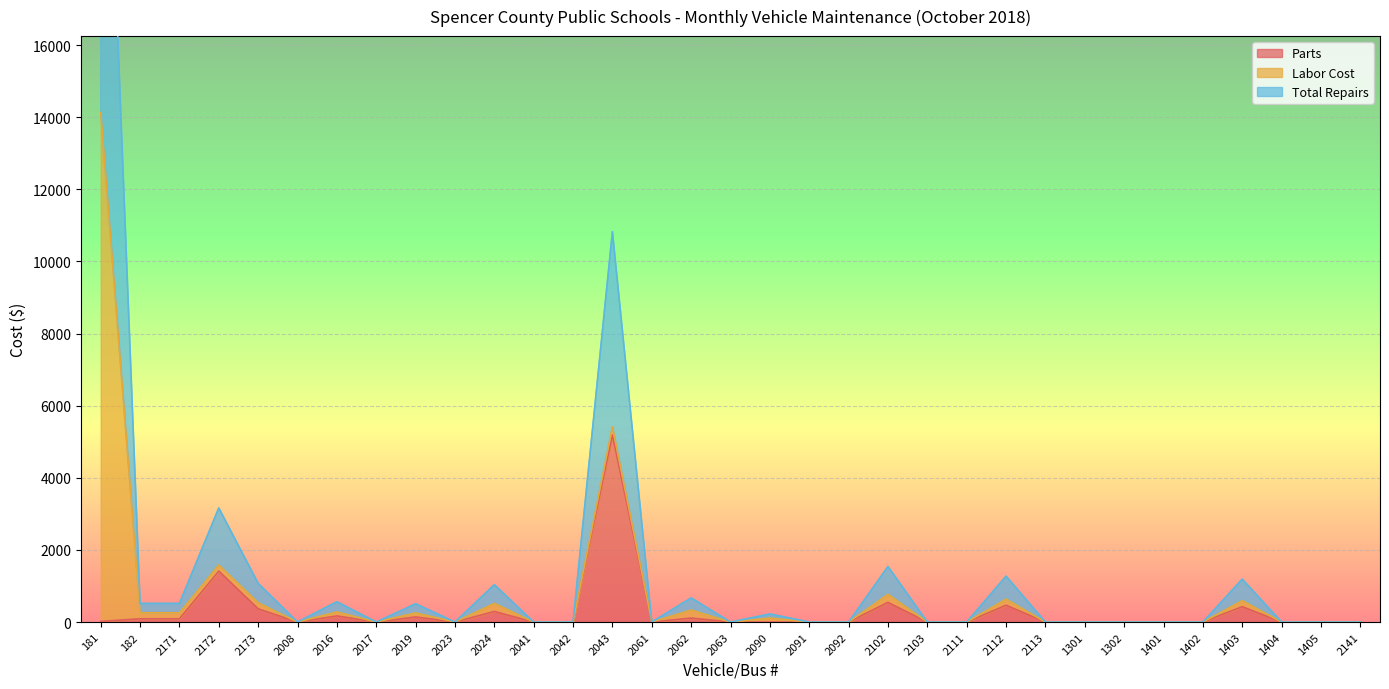

At which category is the sum across all series the highest?

181